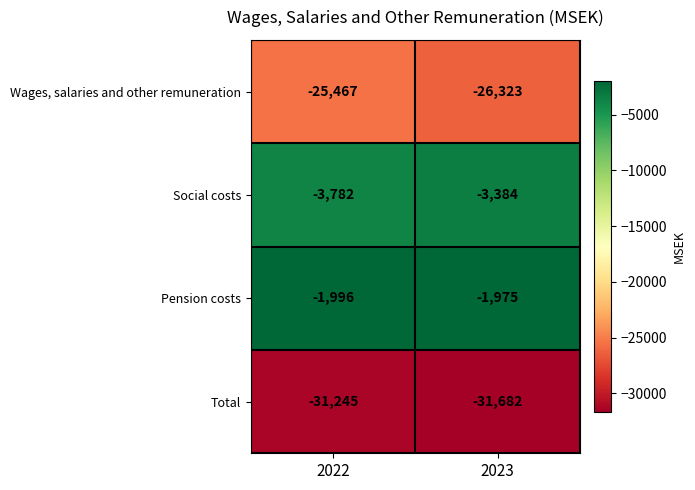

What is the average value of the Wages, salaries and other remuneration series?

-25895